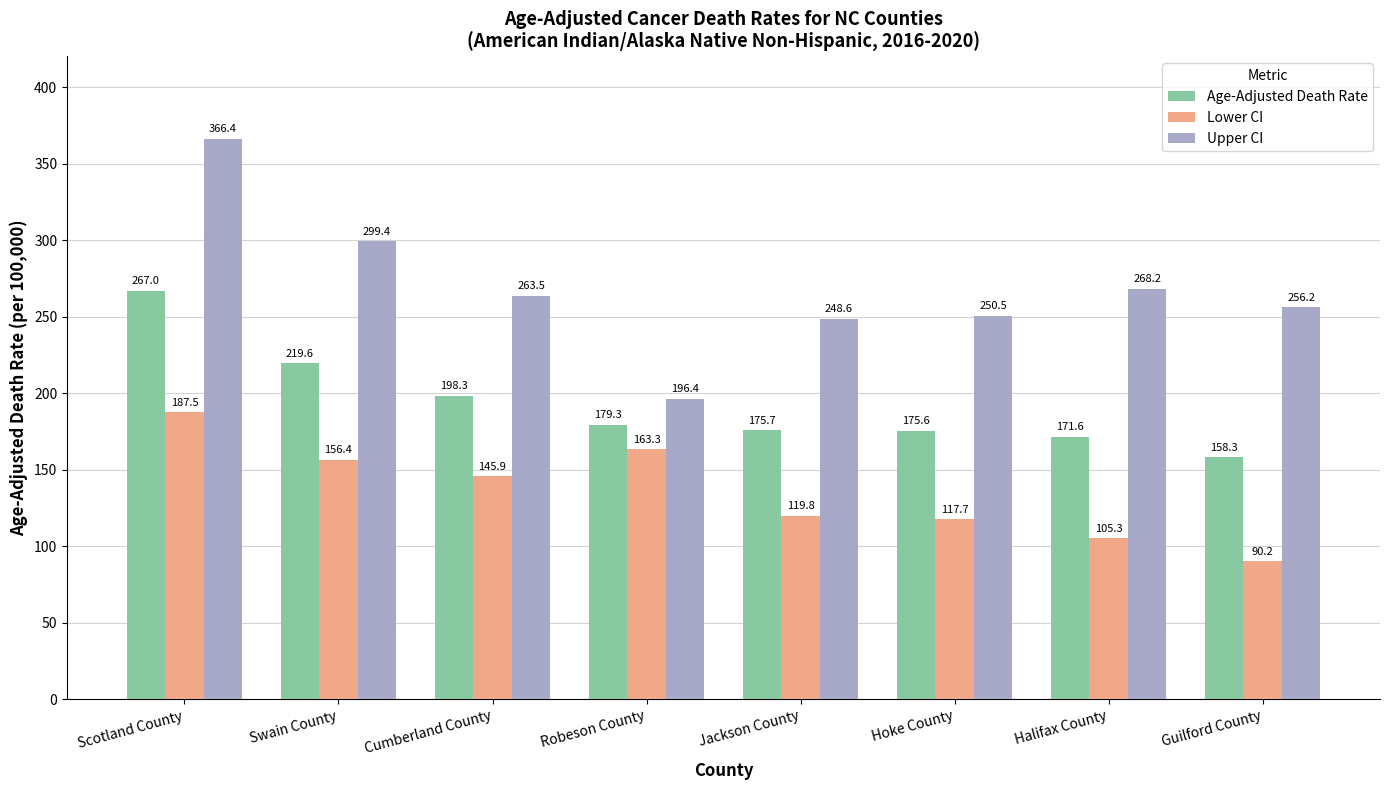

What are all the series names shown in the legend?

Age-Adjusted Death Rate, Lower CI, Upper CI